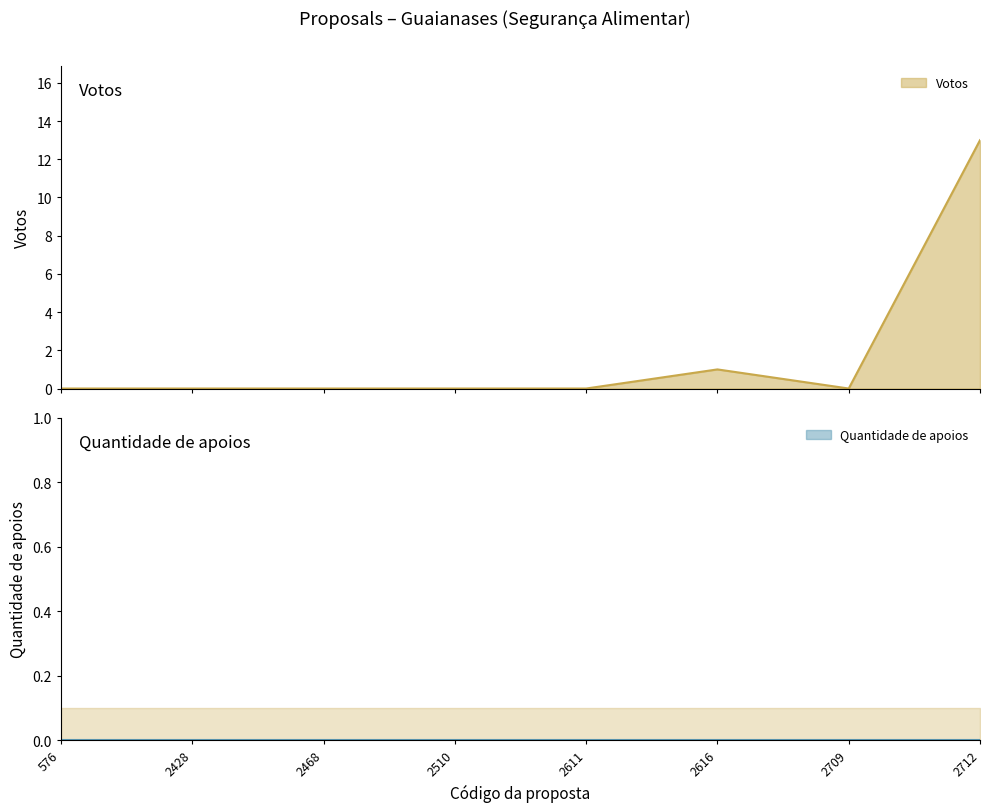

True or false: the data shows 0 at 2709.

True